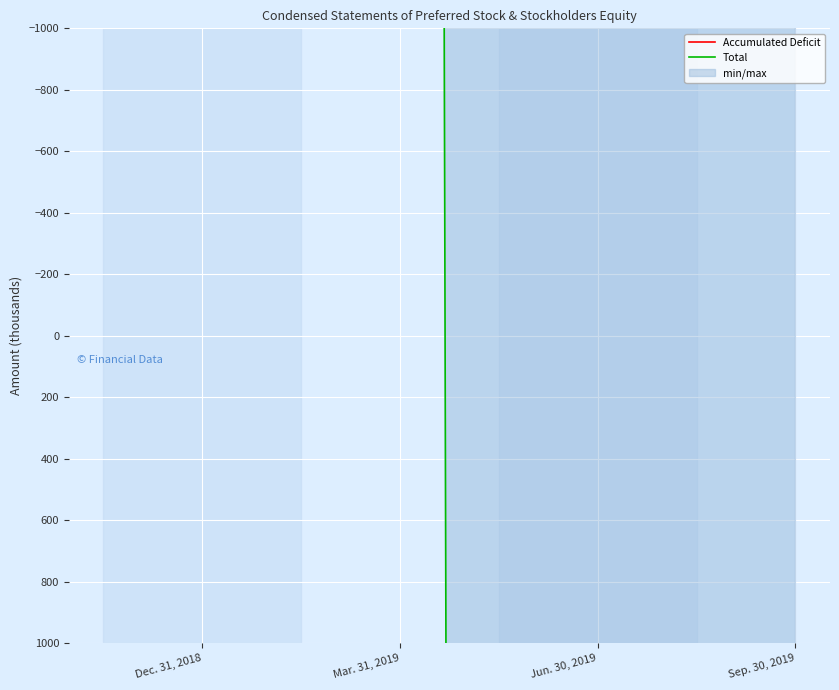

Rank the series by their average value, from lowest to highest.

Accumulated Deficit, Total